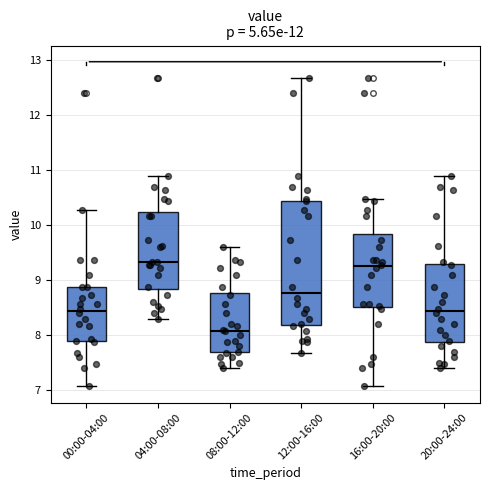

Reading left to right, transcribe this box plot: for each box, give where its median line is, the range the box spans, and where its two whiskers end, as read against the y-axis. The values are not printed on the chart, so give them approximately, as read against the axis.

00:00-04:00: median 8.4, box 7.9 to 8.9, whiskers 7.1 to 10.3
04:00-08:00: median 9.3, box 8.8 to 10.2, whiskers 8.3 to 10.9
08:00-12:00: median 8.1, box 7.7 to 8.8, whiskers 7.4 to 9.6
12:00-16:00: median 8.8, box 8.2 to 10.4, whiskers 7.7 to 12.7
16:00-20:00: median 9.3, box 8.5 to 9.8, whiskers 7.1 to 10.5
20:00-24:00: median 8.4, box 7.9 to 9.3, whiskers 7.4 to 10.9